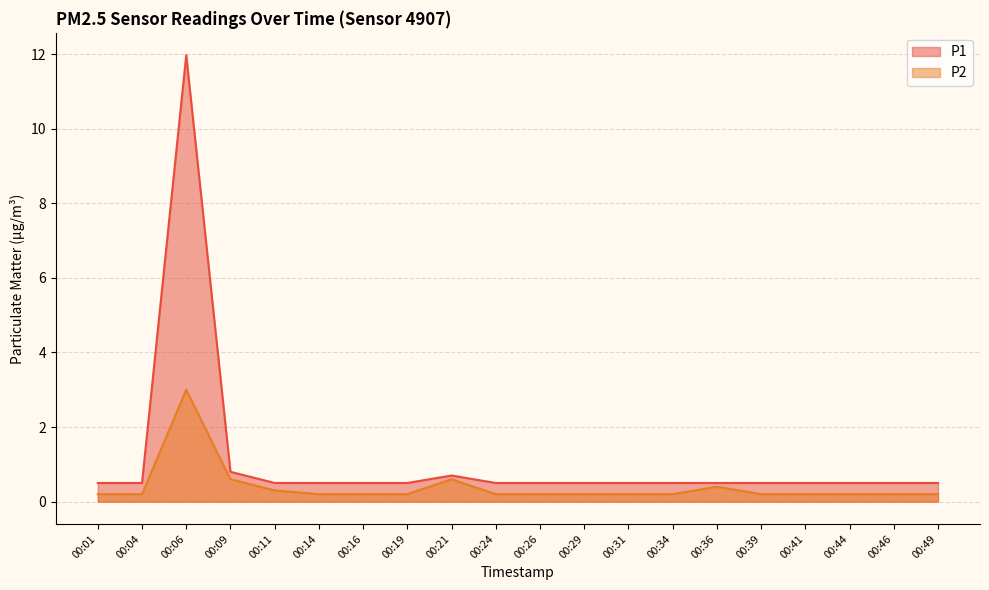

Reading left to right, list all the values displayed in this chart.

P1: 0.5	0.5	12.0	0.8	0.5	0.5	0.5	0.5	0.7	0.5	0.5	0.5	0.5	0.5	0.5	0.5	0.5	0.5	0.5	0.5
P2: 0.2	0.2	3.0	0.6	0.3	0.2	0.2	0.2	0.6	0.2	0.2	0.2	0.2	0.2	0.4	0.2	0.2	0.2	0.2	0.2